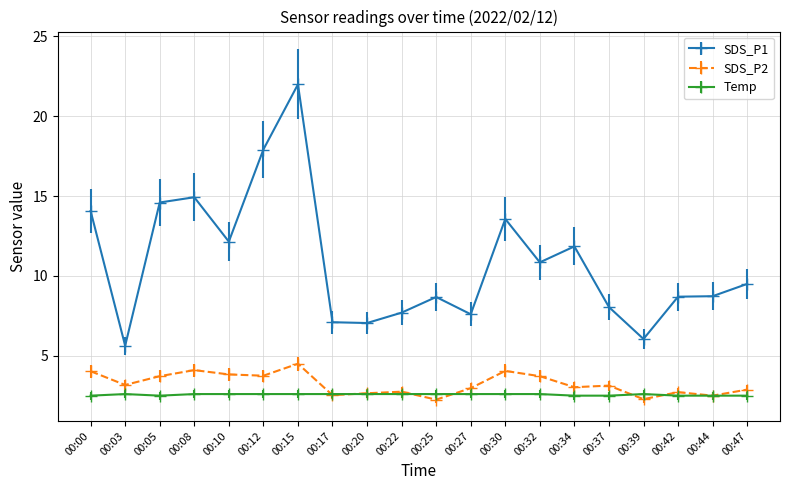

True or false: SDS_P2 and Temp intersect in this chart.

True